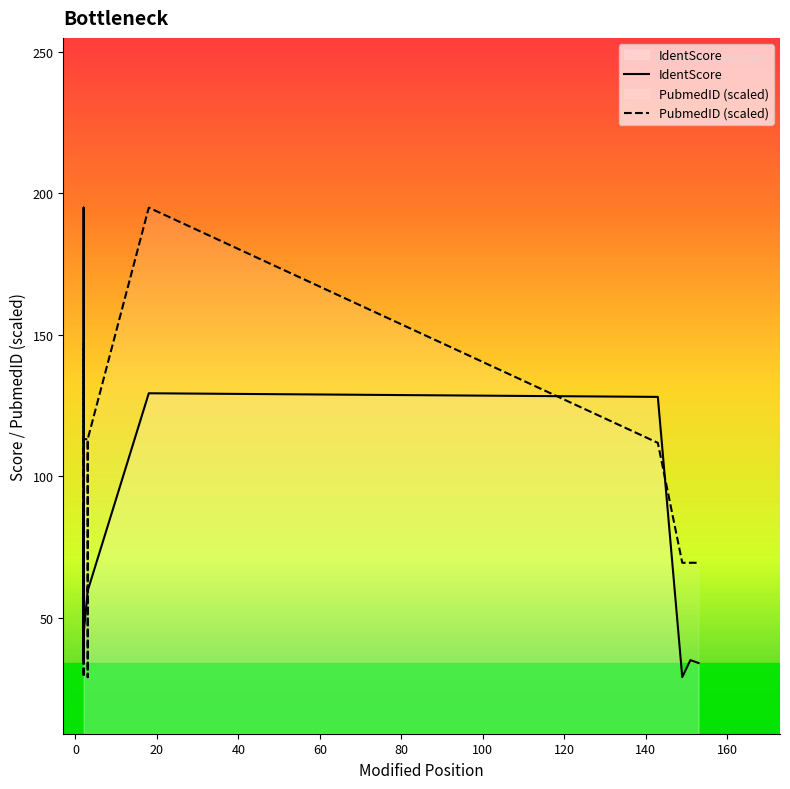

How many intersections are there between IdentScore and PubmedID (scaled)?

8